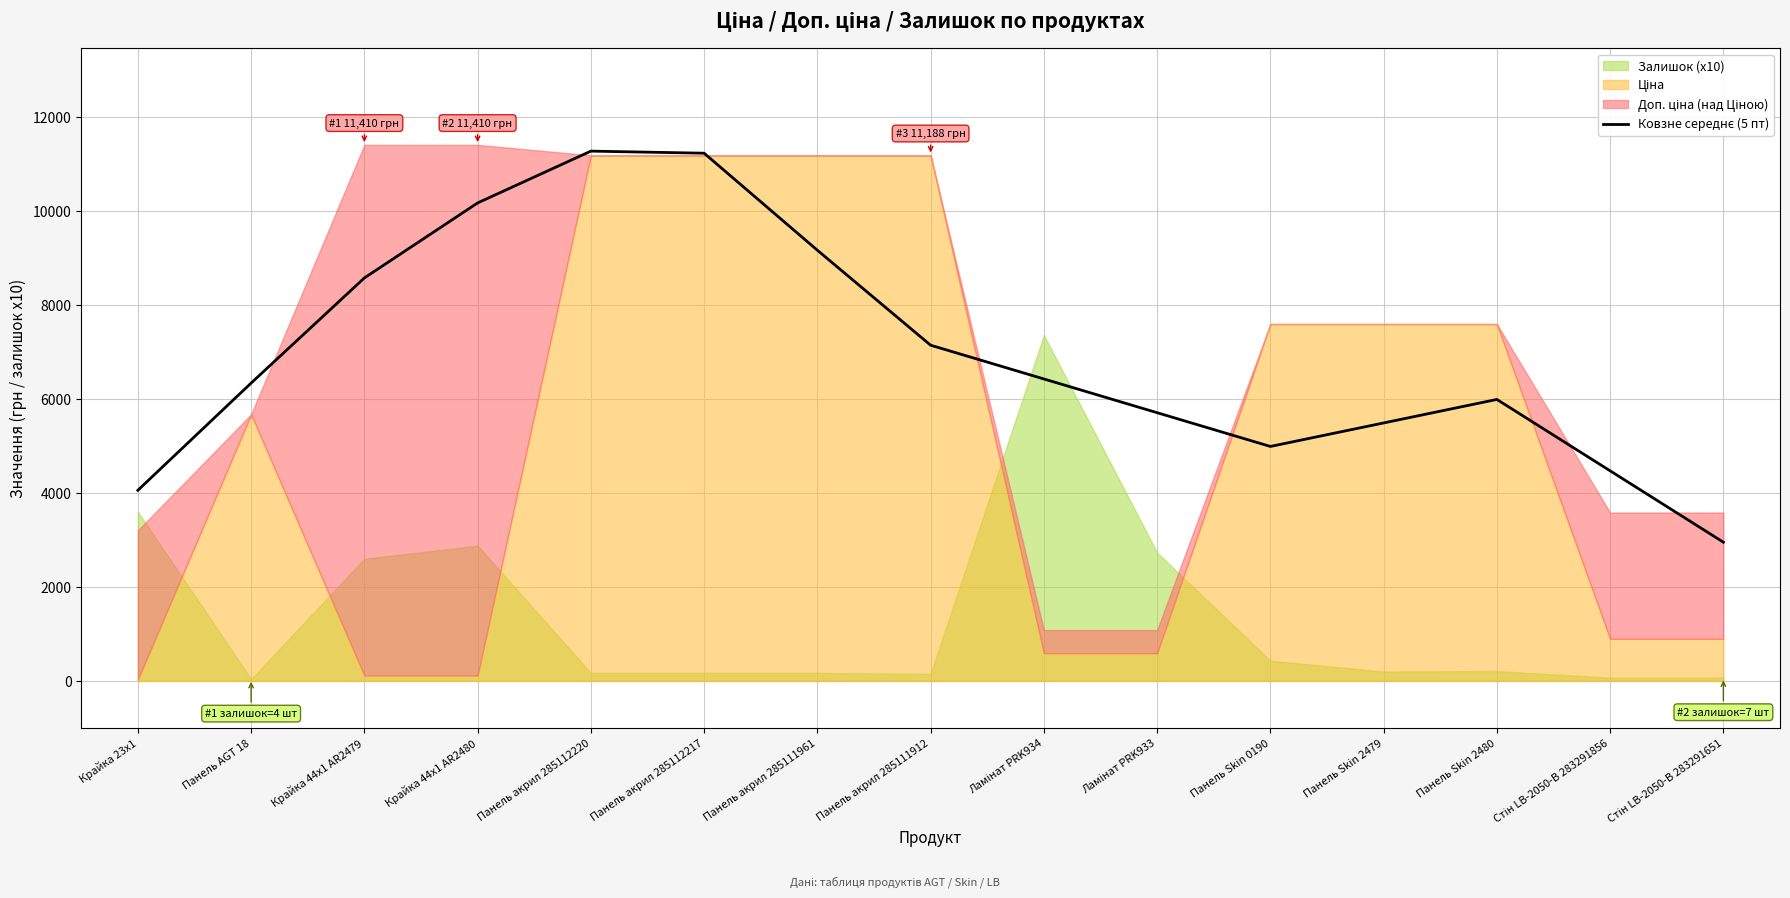

The chart shows a value of 9916.5 at Панель акрил 285111912. True or false?

False